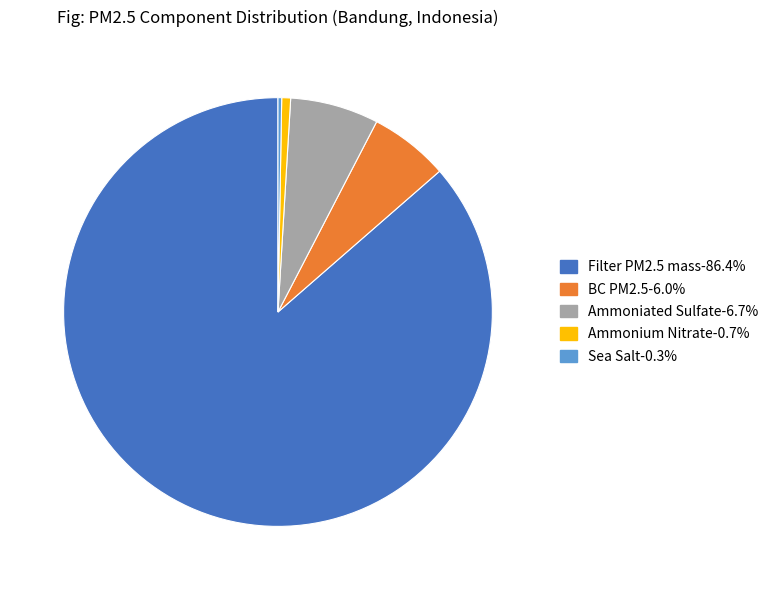

Is there any slice that represents more than half of the pie?

Yes